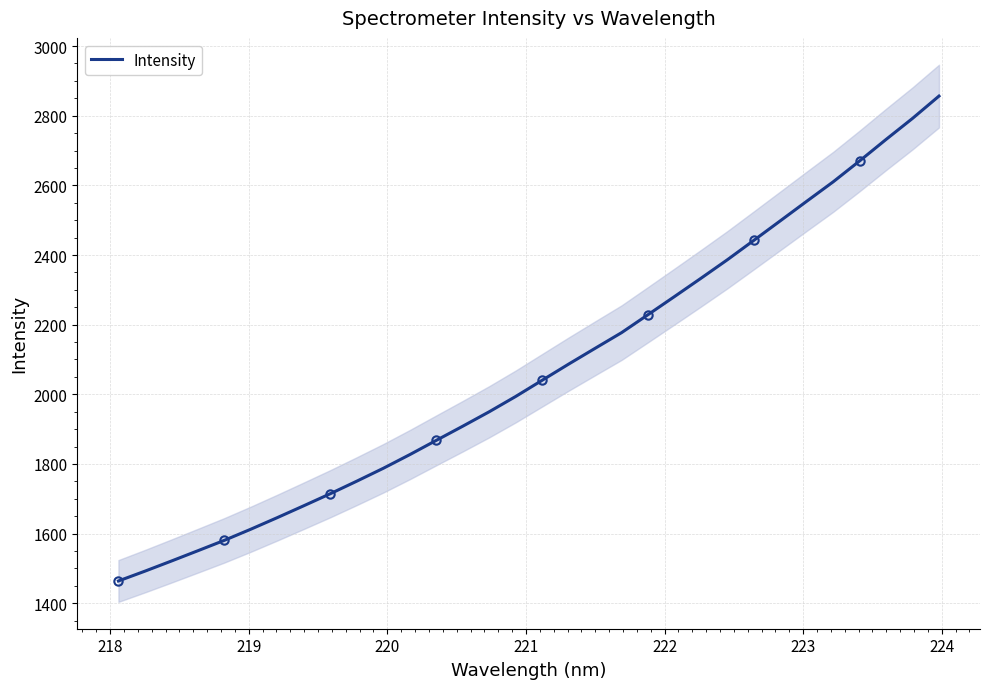

How many data points are less than 2040?

16